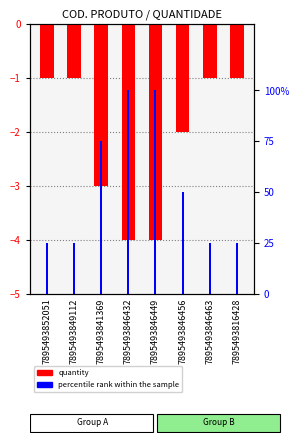

What is the label of the 2nd bar from the right?

7895493846463